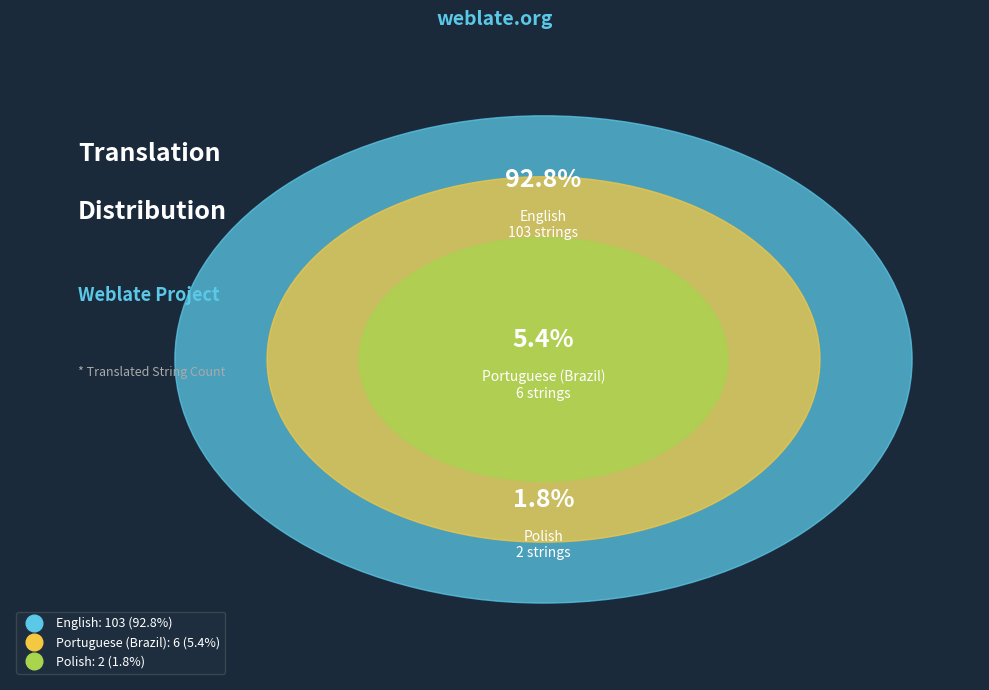

Is English the majority of the pie?

Yes